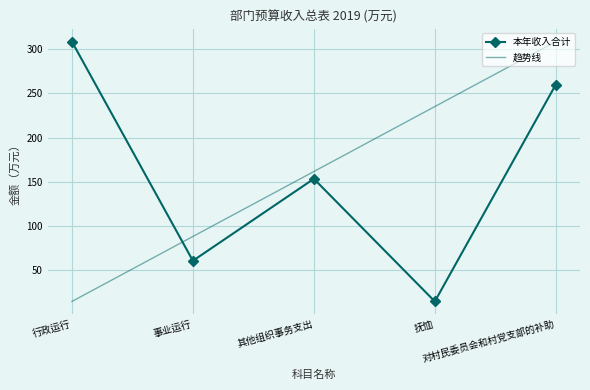

Where is the first local minimum for 本年收入合计?

事业运行